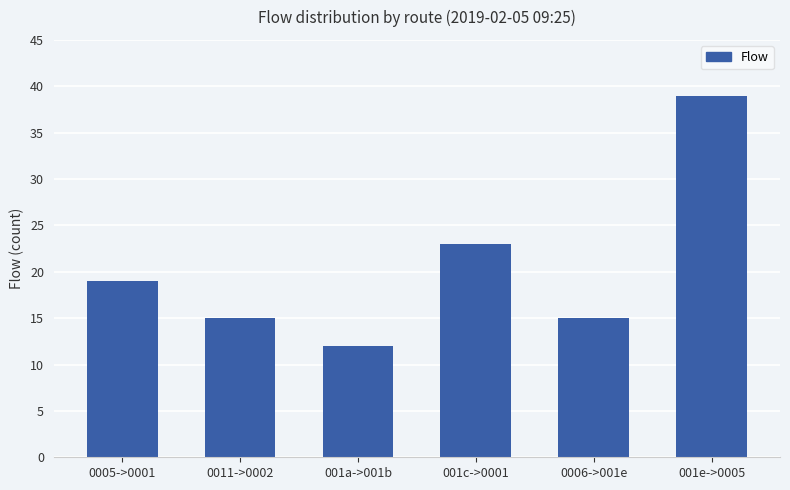

How many values are between 15 and 23?

4